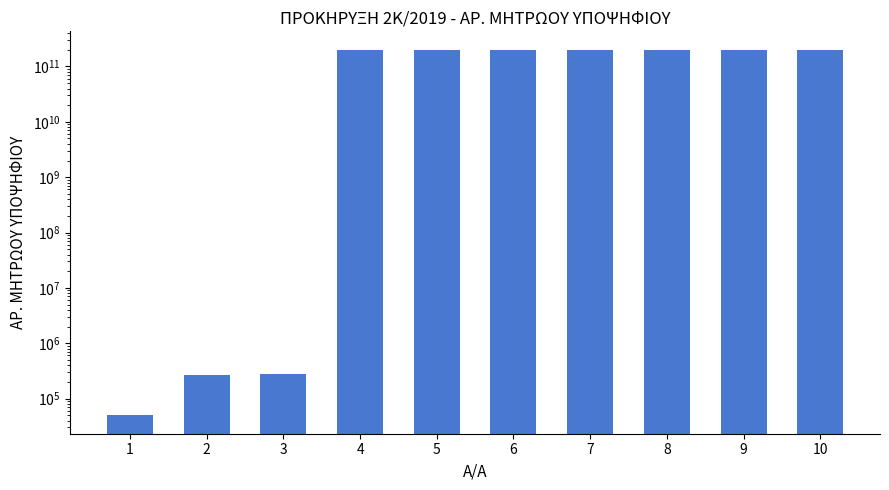

What is the value of the 4th bar from the left?

200712005433